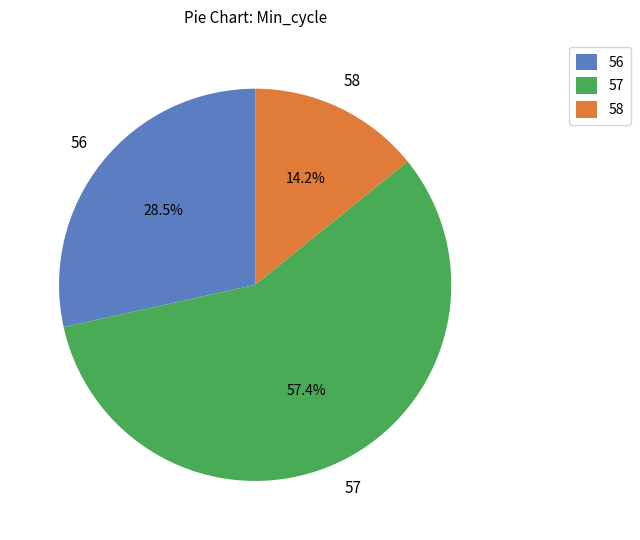

Is it true that 57 is 23% of the pie?

False